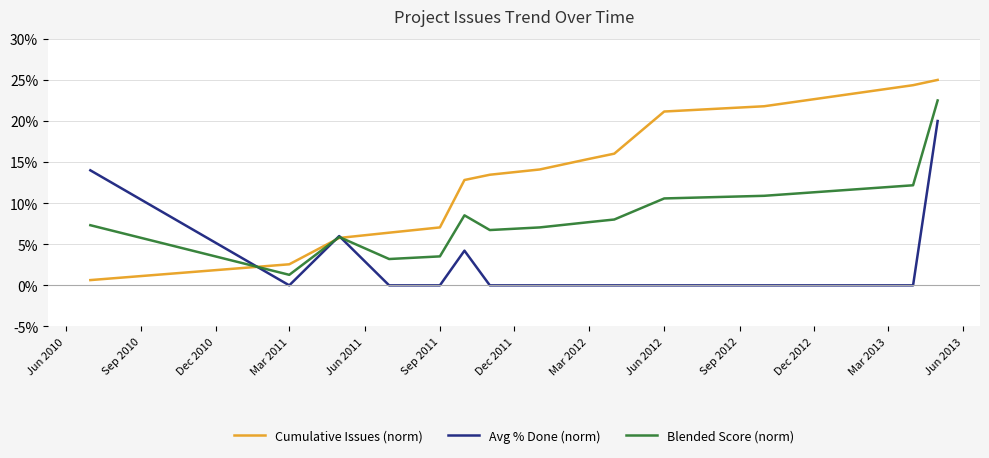

Which series has the widest spread of values?

Cumulative Issues (norm)